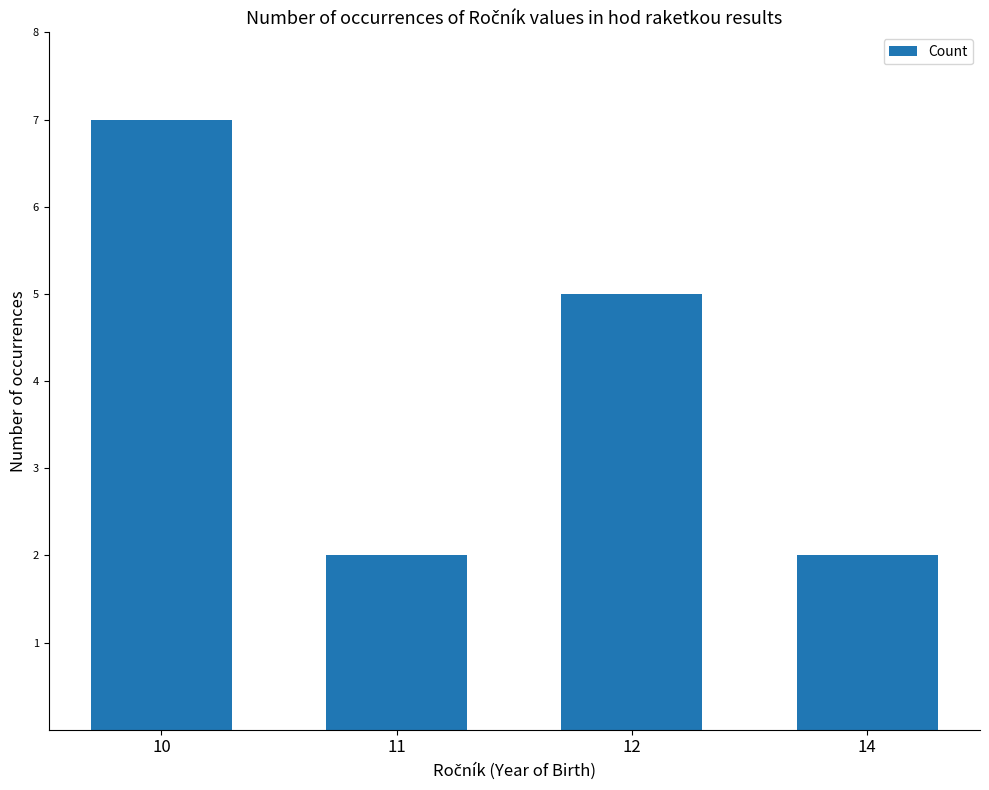

Which label corresponds to the largest value in the chart?

10